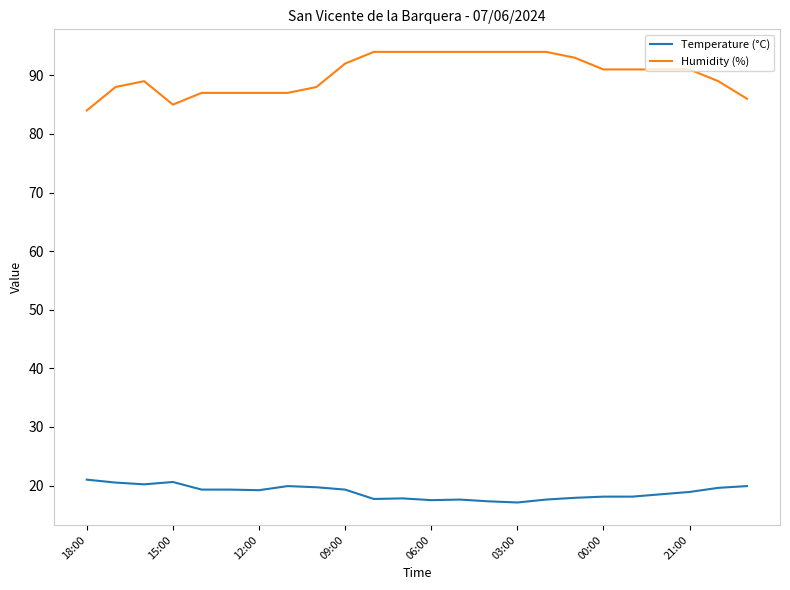

Which series has the largest total across all categories?

Humidity (%)